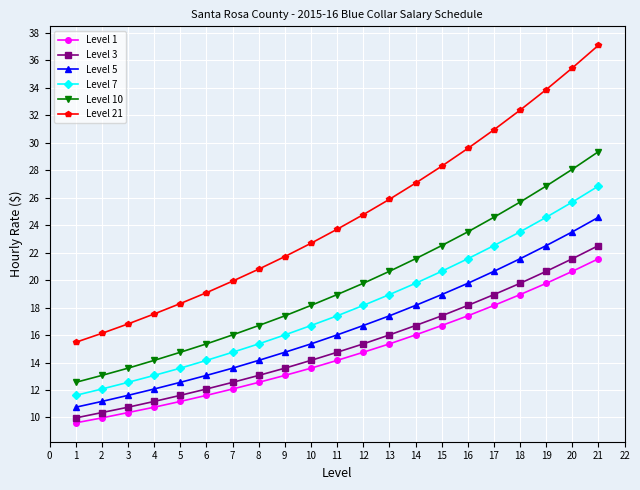

Which series has the largest total across all categories?

Level 21